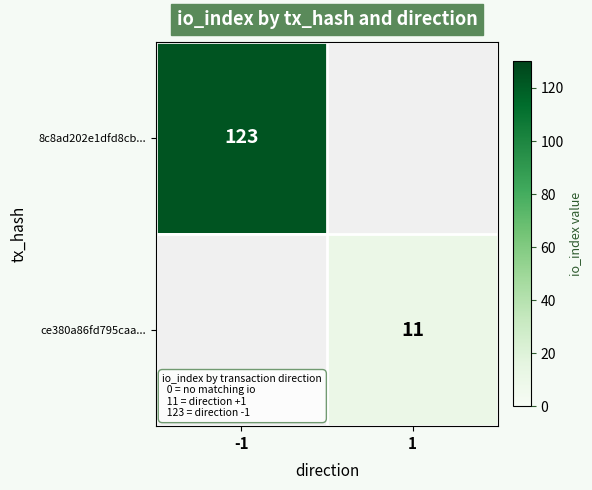

The 8c8ad202e1dfd8cb... series shows 123 at -1. True or false?

True